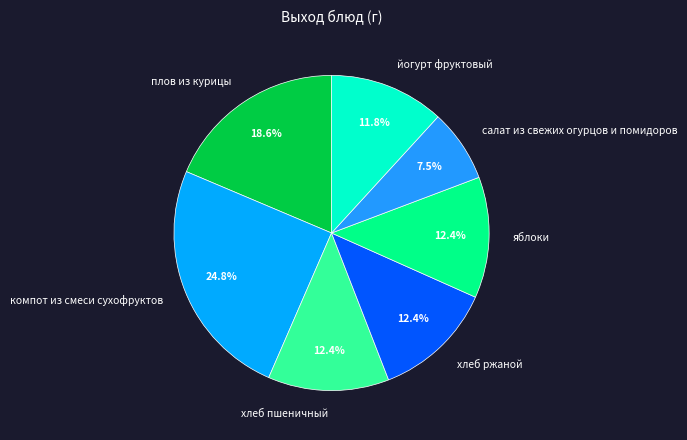

To the nearest percent, what is the difference between the largest and smallest slice percentages?

17%